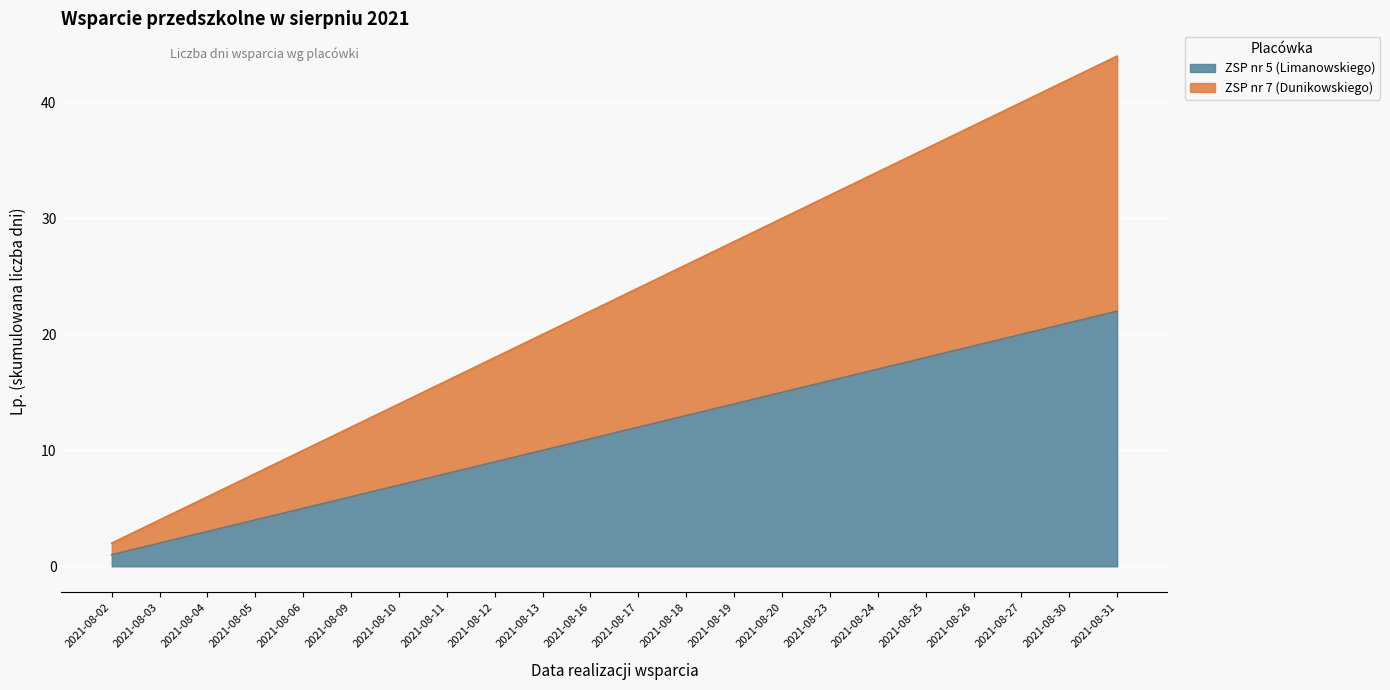

List the series in order of their overall mean, highest first.

ZSP nr 7 (Dunikowskiego), ZSP nr 5 (Limanowskiego)